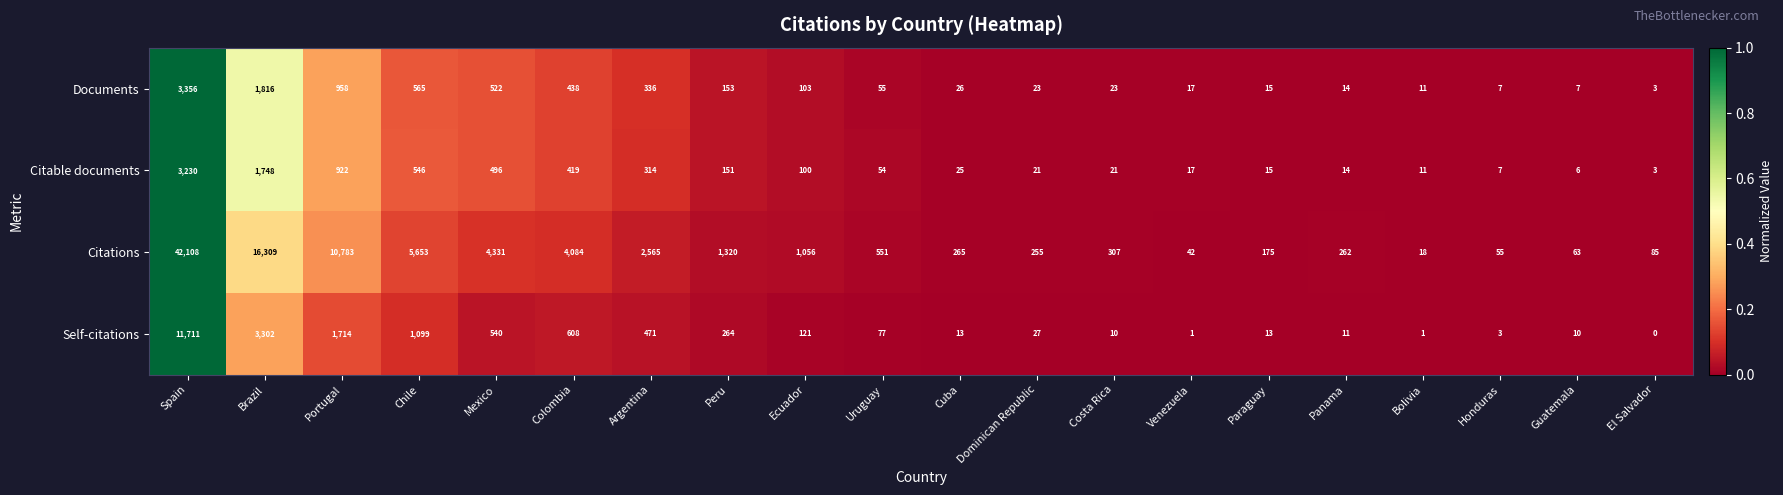

List the labels in order of Citations value, smallest first.

Bolivia, Venezuela, Honduras, Guatemala, El Salvador, Paraguay, Dominican Republic, Panama, Cuba, Costa Rica, Uruguay, Ecuador, Peru, Argentina, Colombia, Mexico, Chile, Portugal, Brazil, Spain